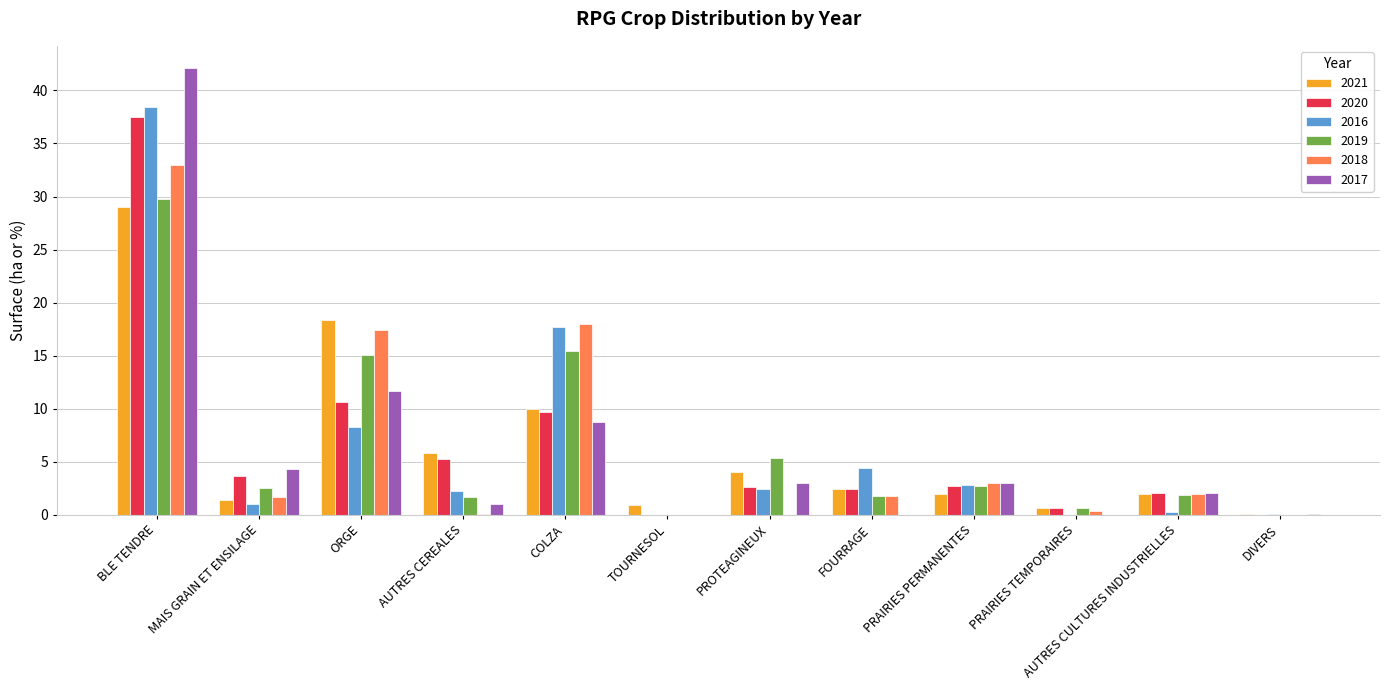

What is the greatest value displayed?

42.1